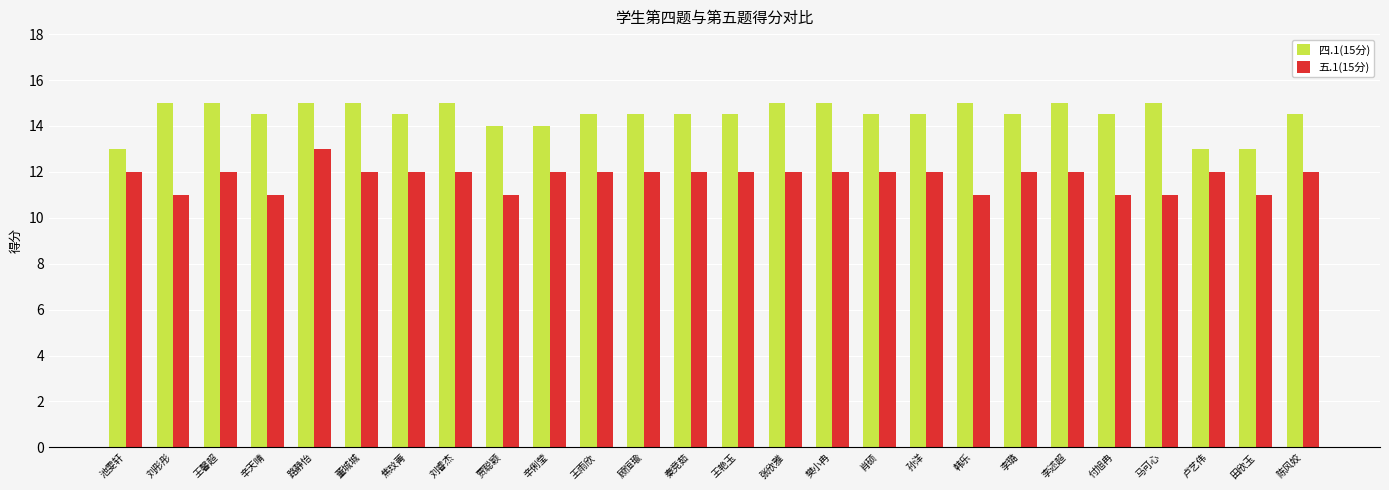

What is the minimum value for 四.1(15分)?

13.0